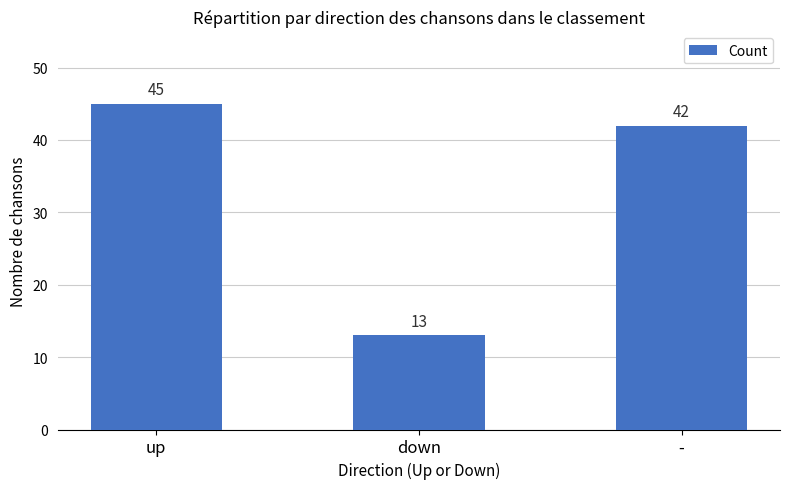

What is the ratio of the value at down to the value at -?

0.3